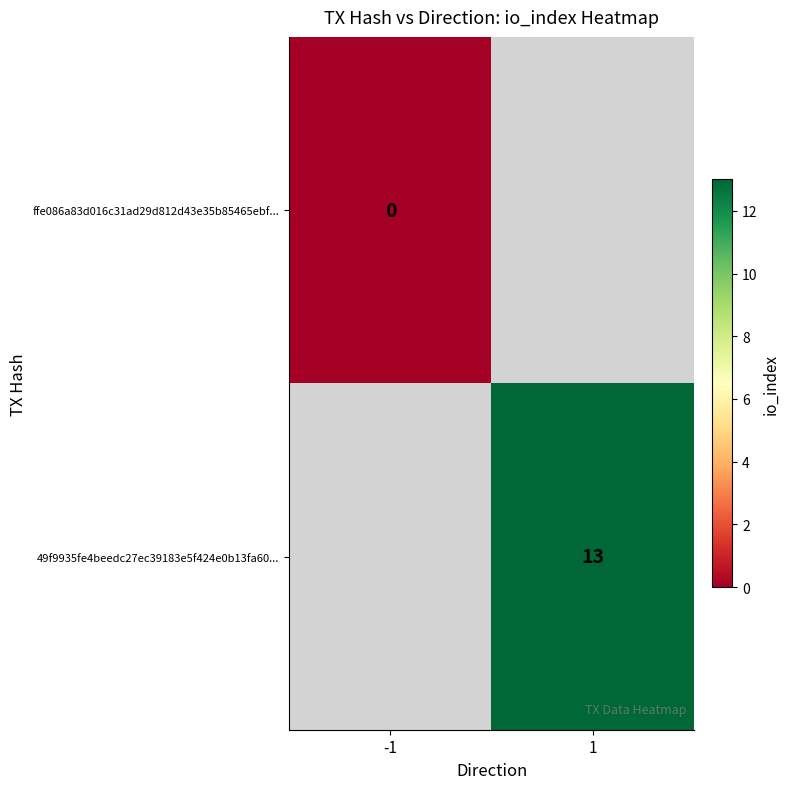

Which category has the lowest value across all series?

-1